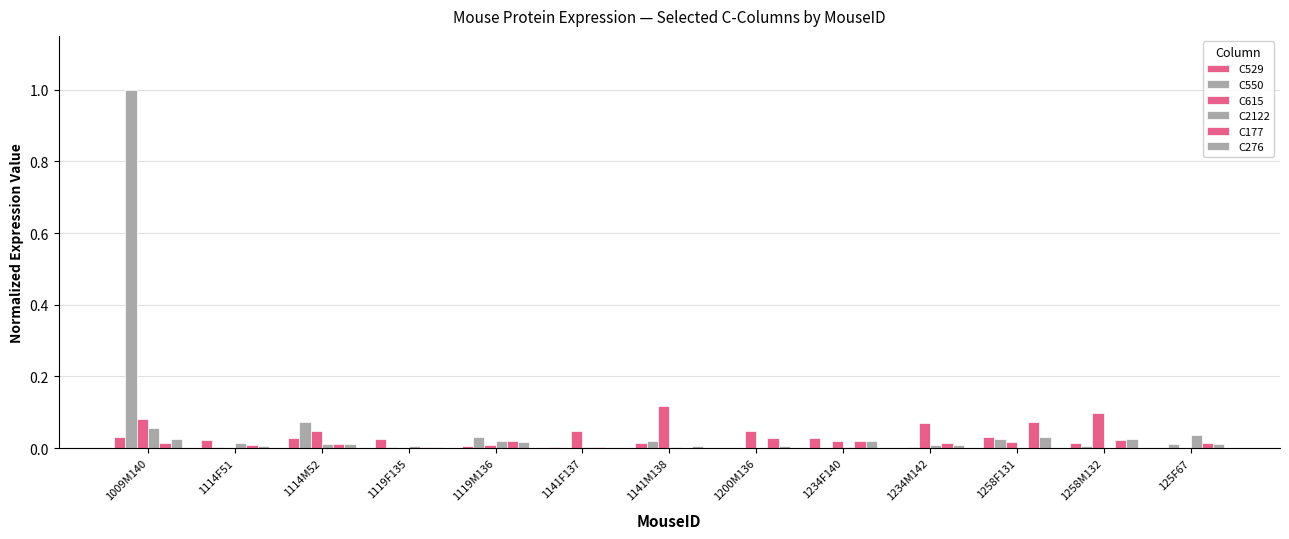

List the series in order of their peak value, lowest first.

C276, C529, C2122, C177, C615, C550